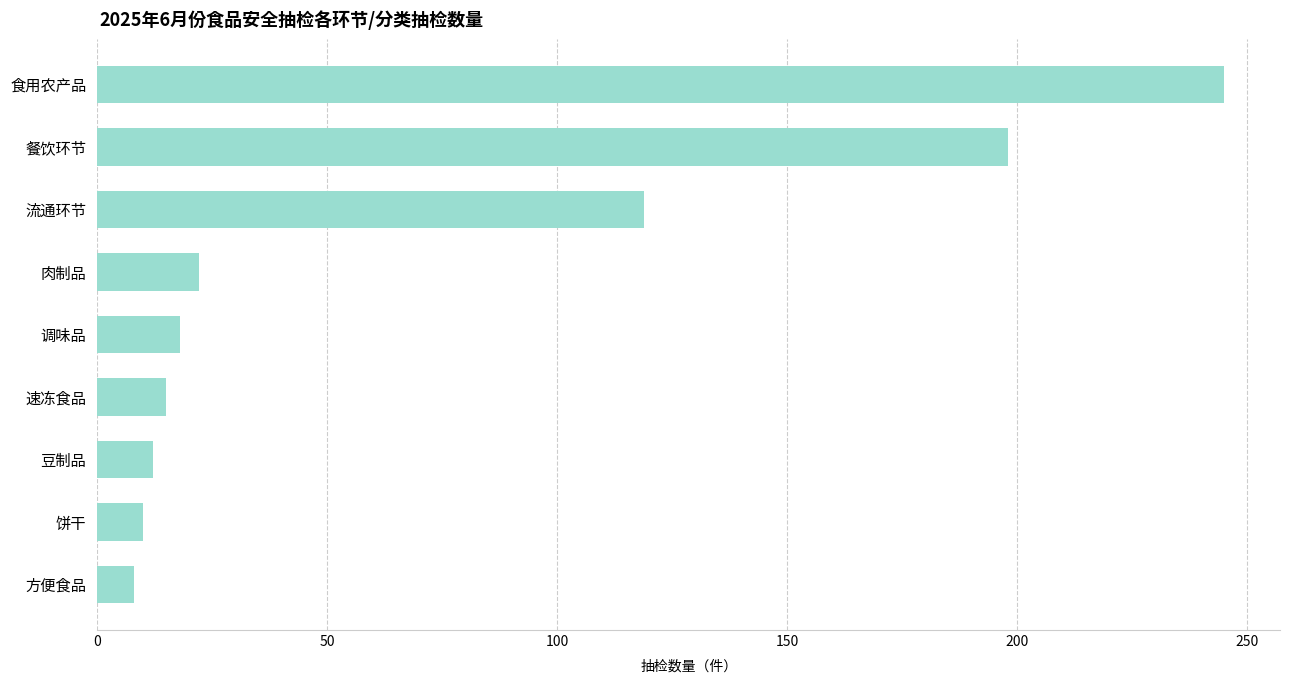

The value at 食用农产品 is 402. True or false?

False